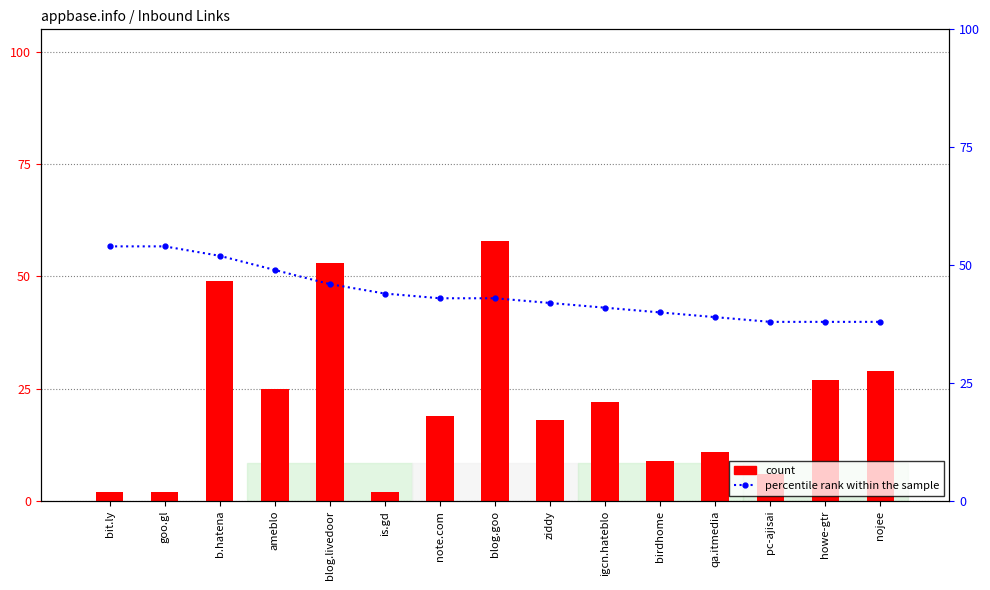

Which series has the widest spread of values?

count